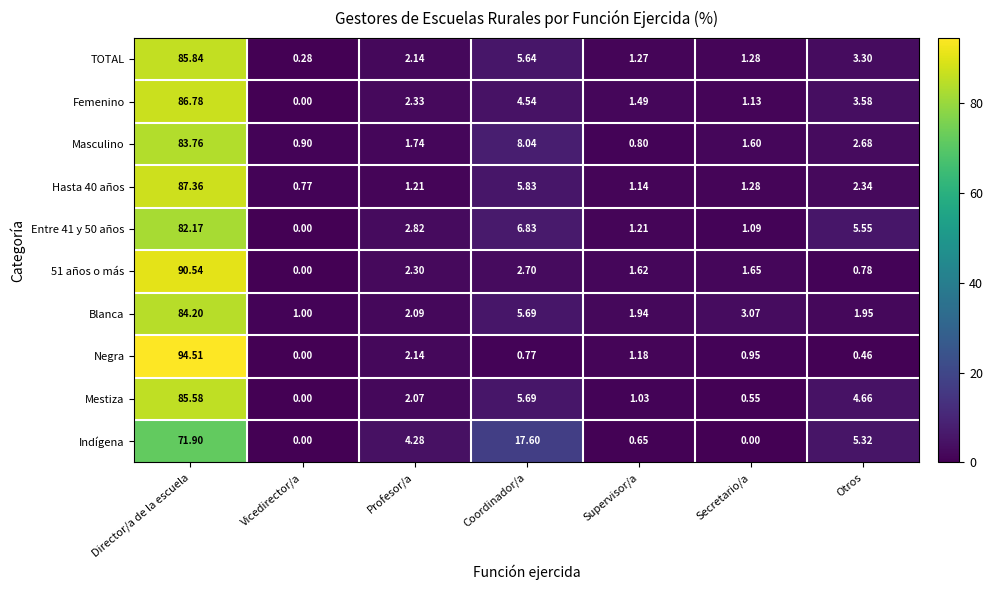

Which series has the largest total across all categories?

Negra